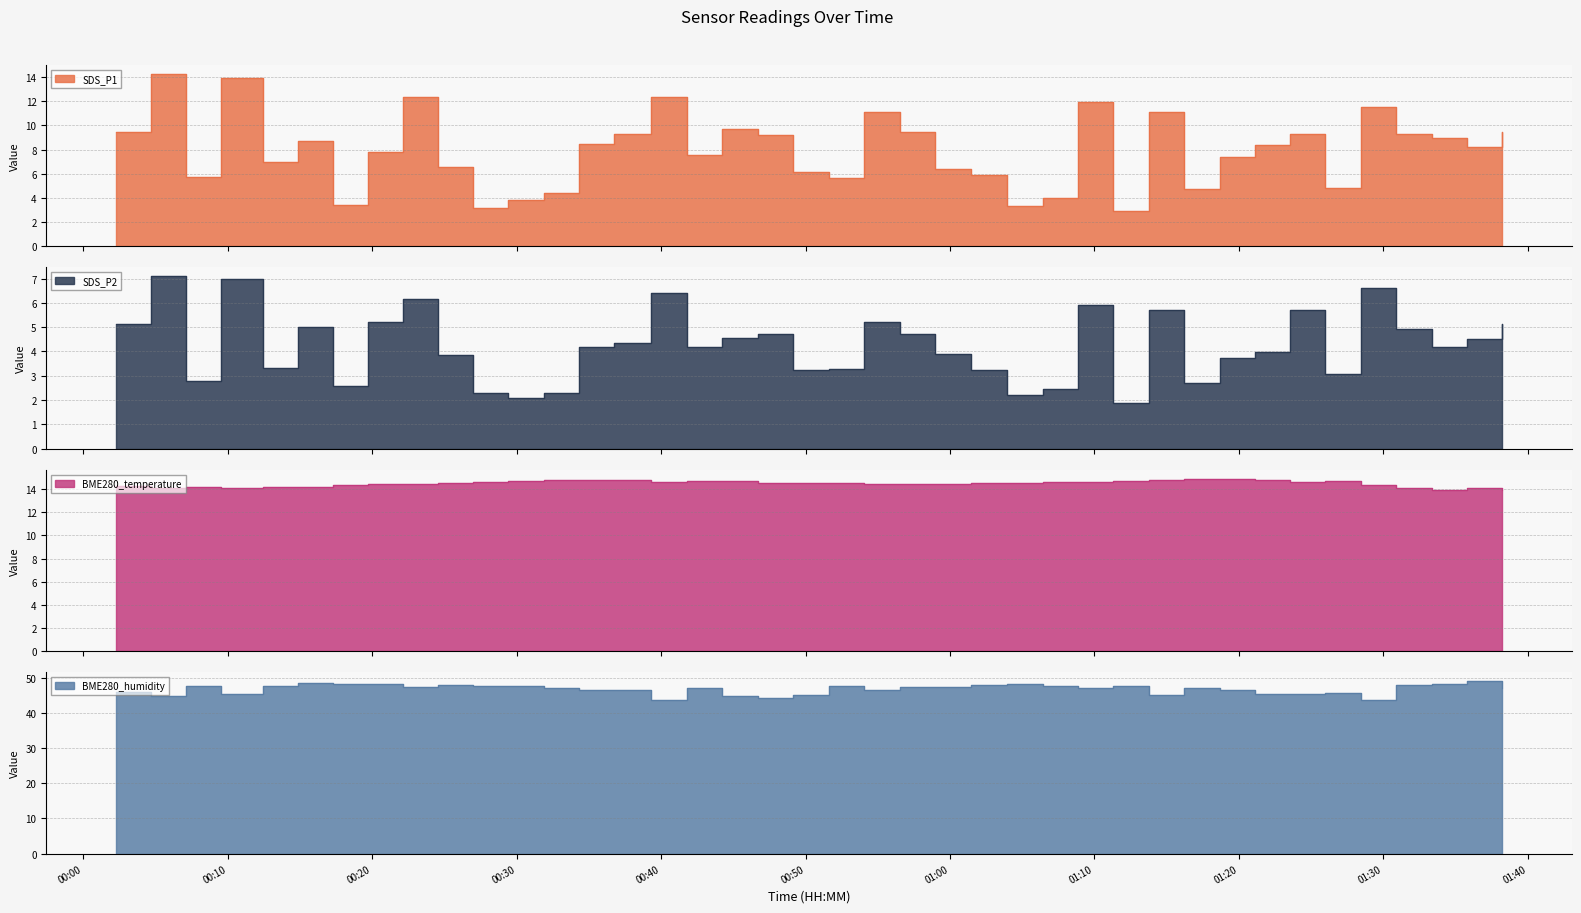

What is the total value across all series at 2024/03/01 01:23:34?

74.9